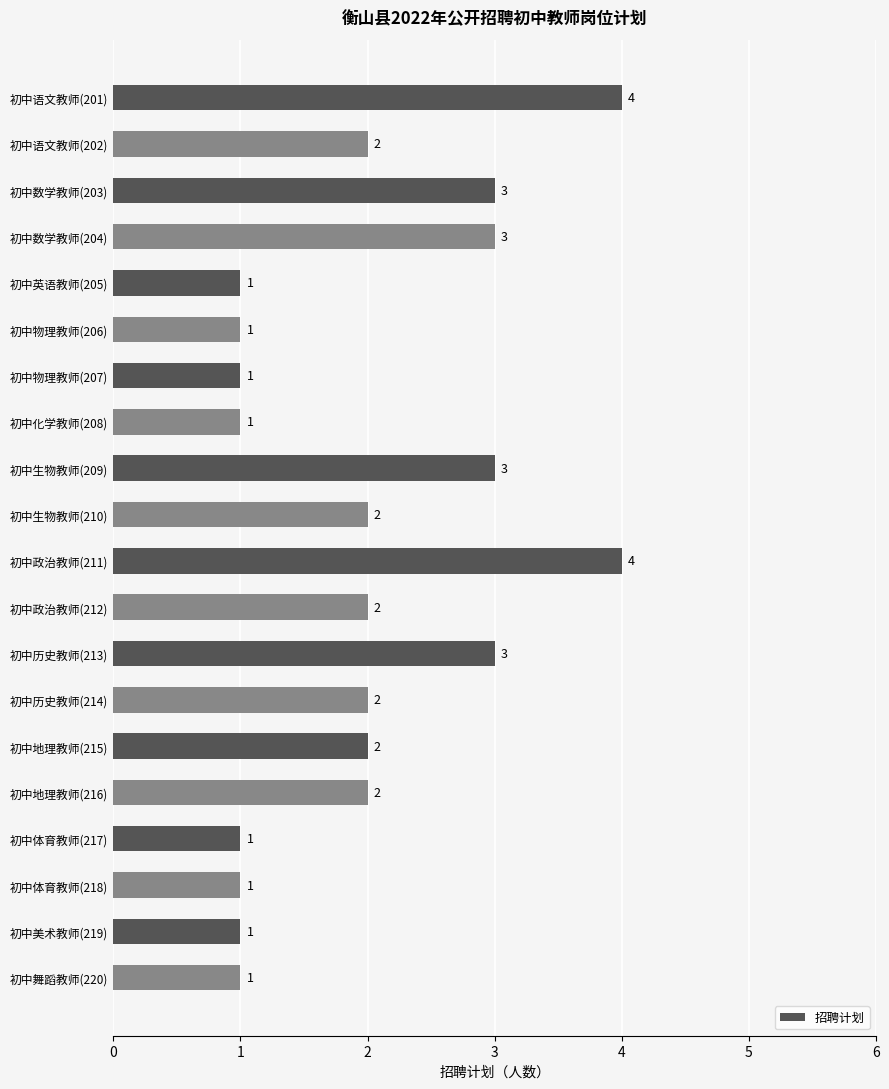

What is the label of the 20th bar from the bottom?

初中语文教师(201)